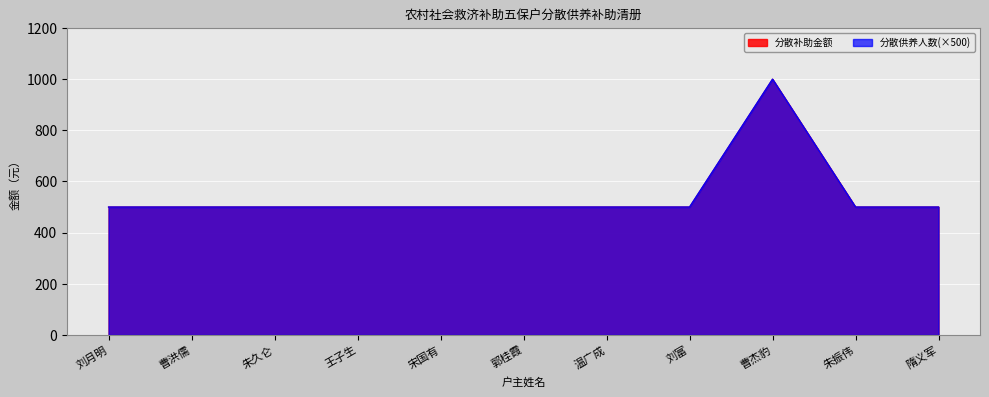

How many categories are shown in the chart?

11